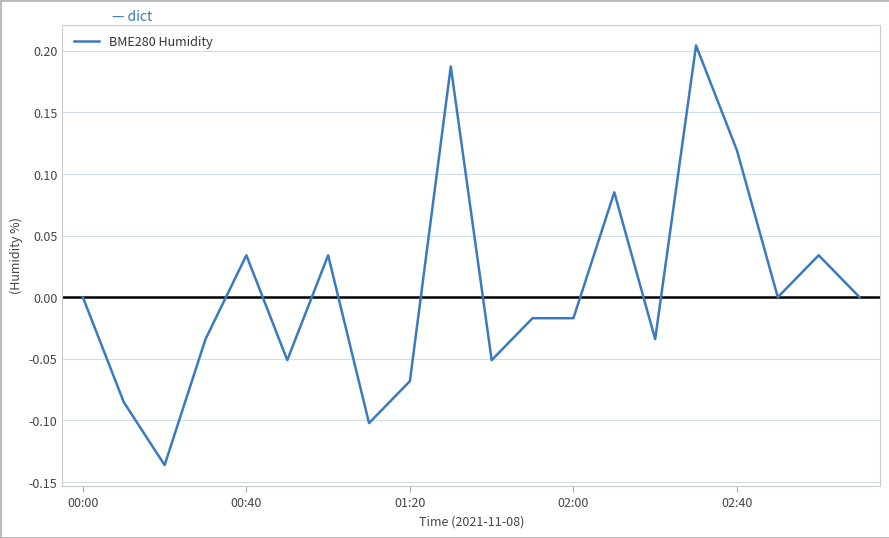

What is the difference between the maximum and minimum values?

0.3